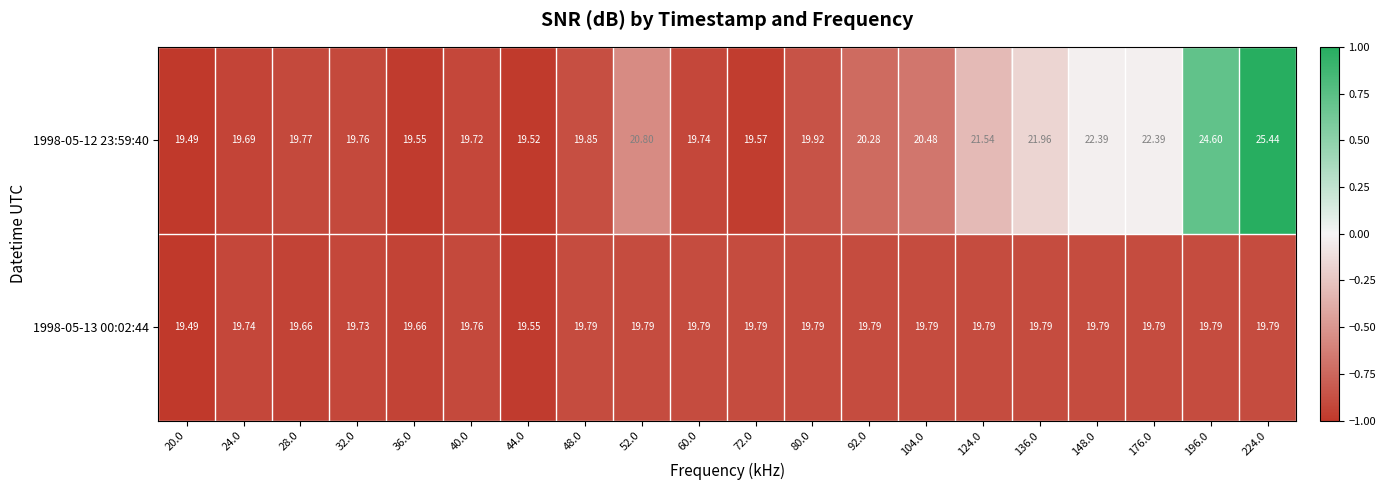

List the series in order of their peak value, lowest first.

1998-05-13 00:02:44, 1998-05-12 23:59:40